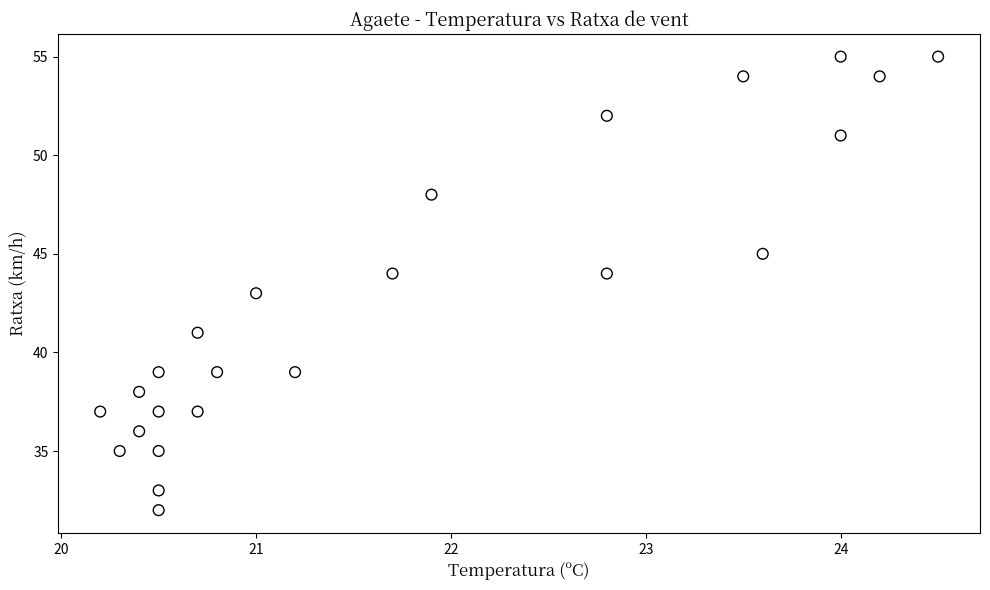

What is the range of Y values (max minus min)?

23